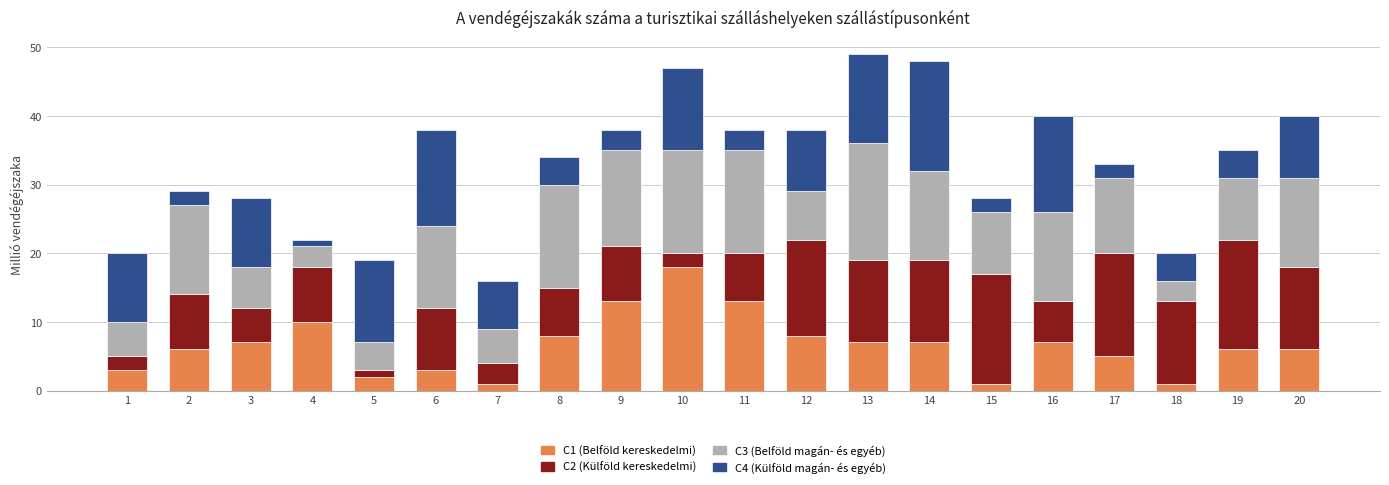

What is the total value across all series at 19?

35